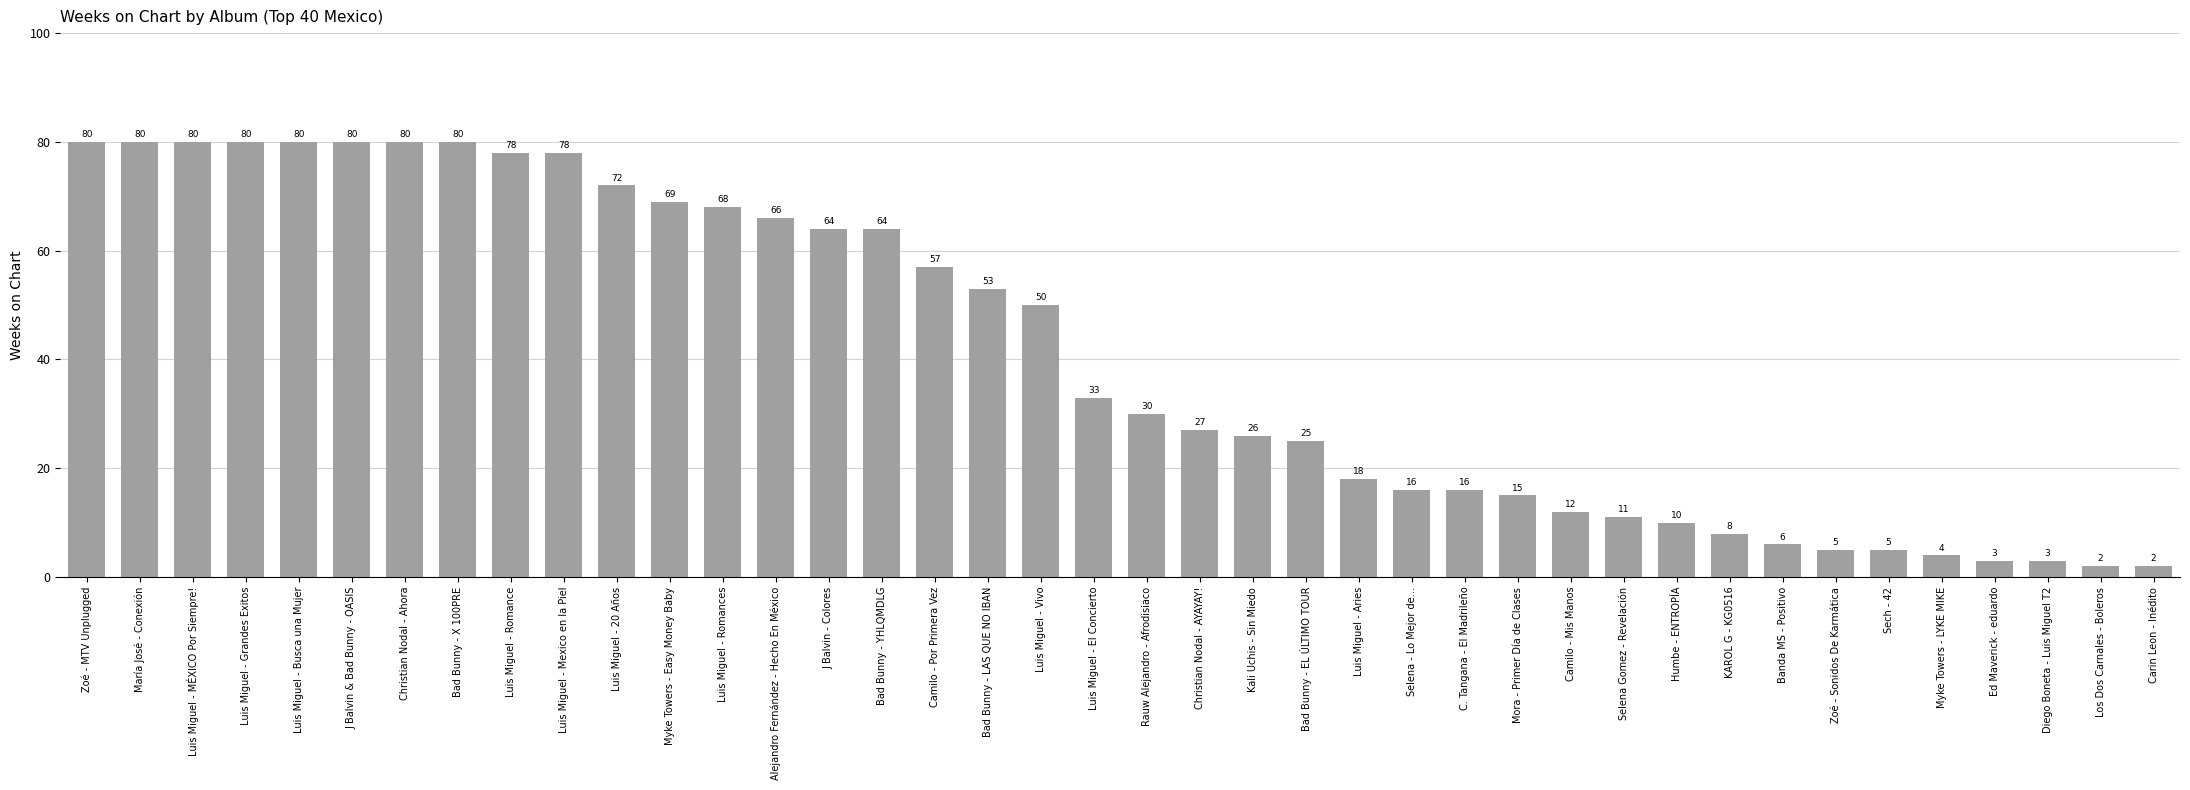

Read the value at J Balvin - Colores.

64